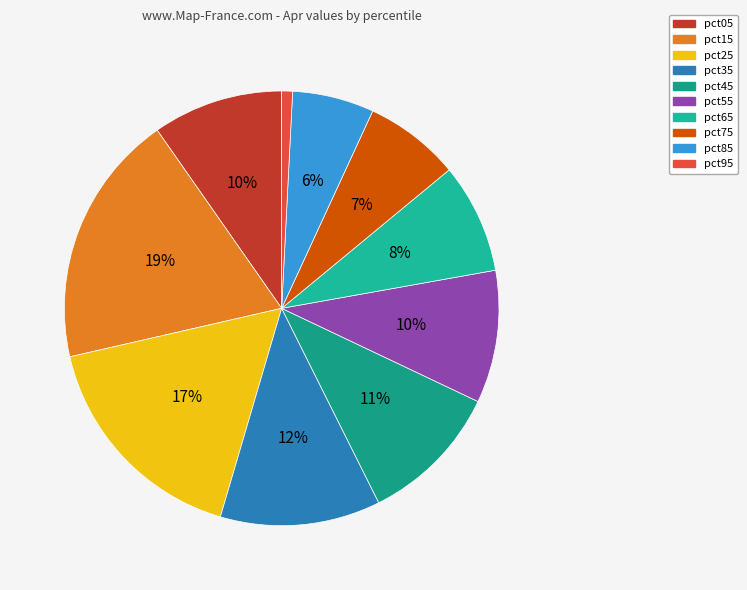

What is the total percentage of pct05 and pct85?

15.8%